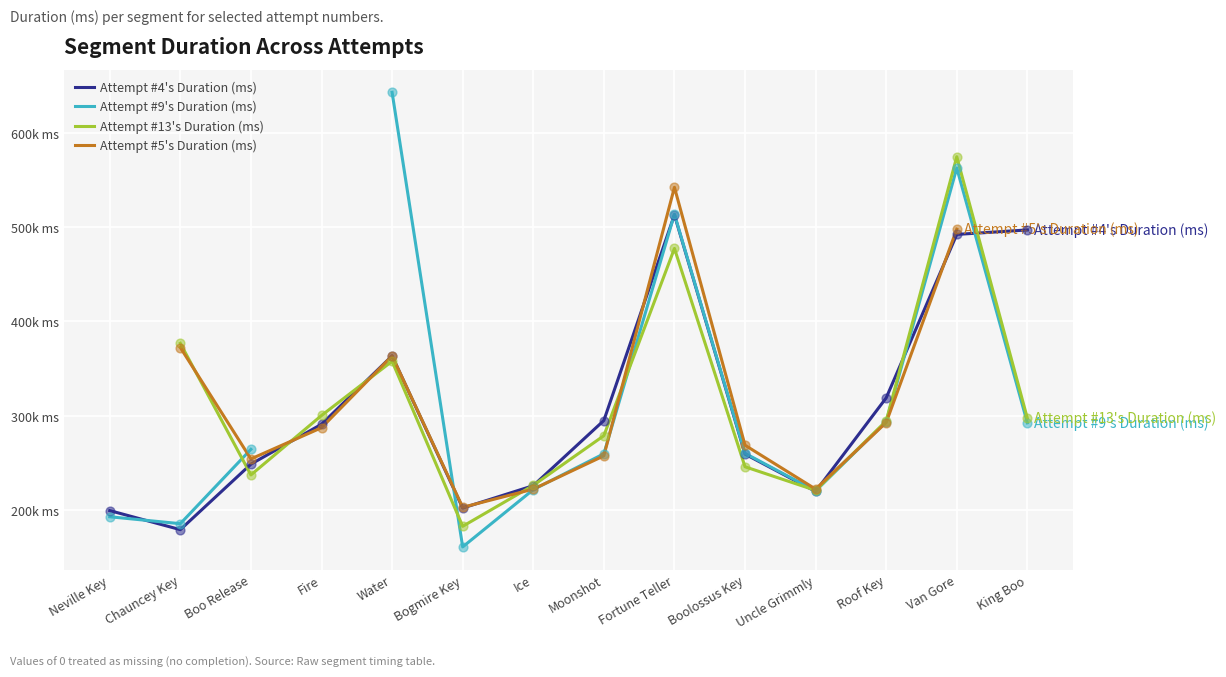

At which category is the sum across all series the highest?

Van Gore